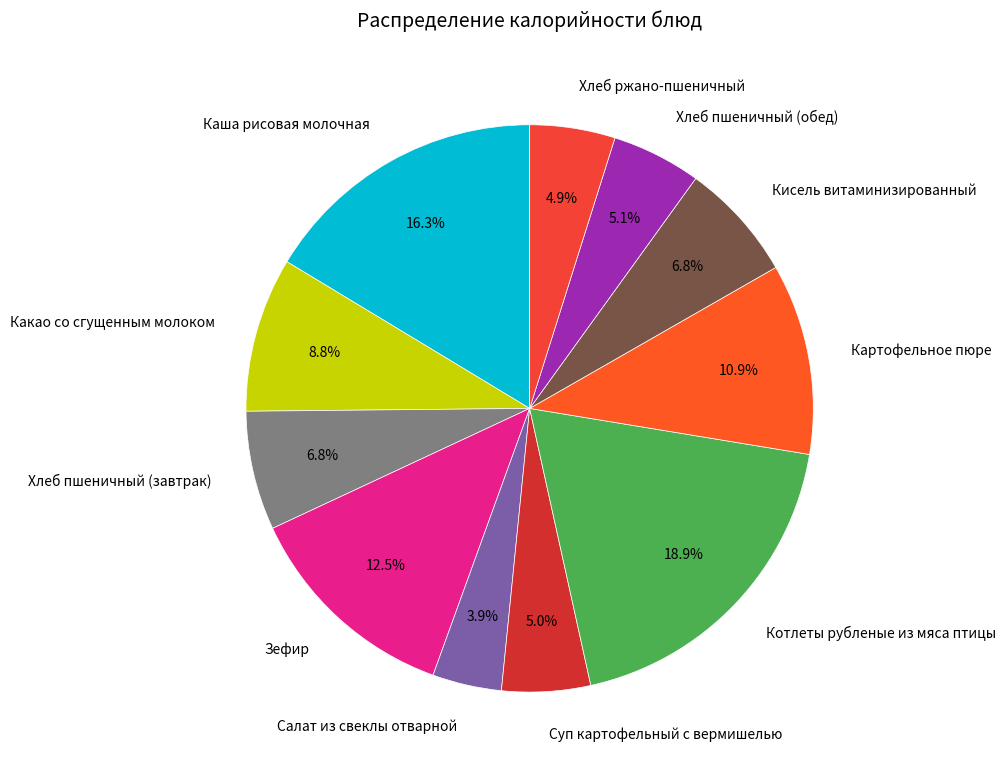

What percentage is the Картофельное пюре slice, to the nearest percent?

11%